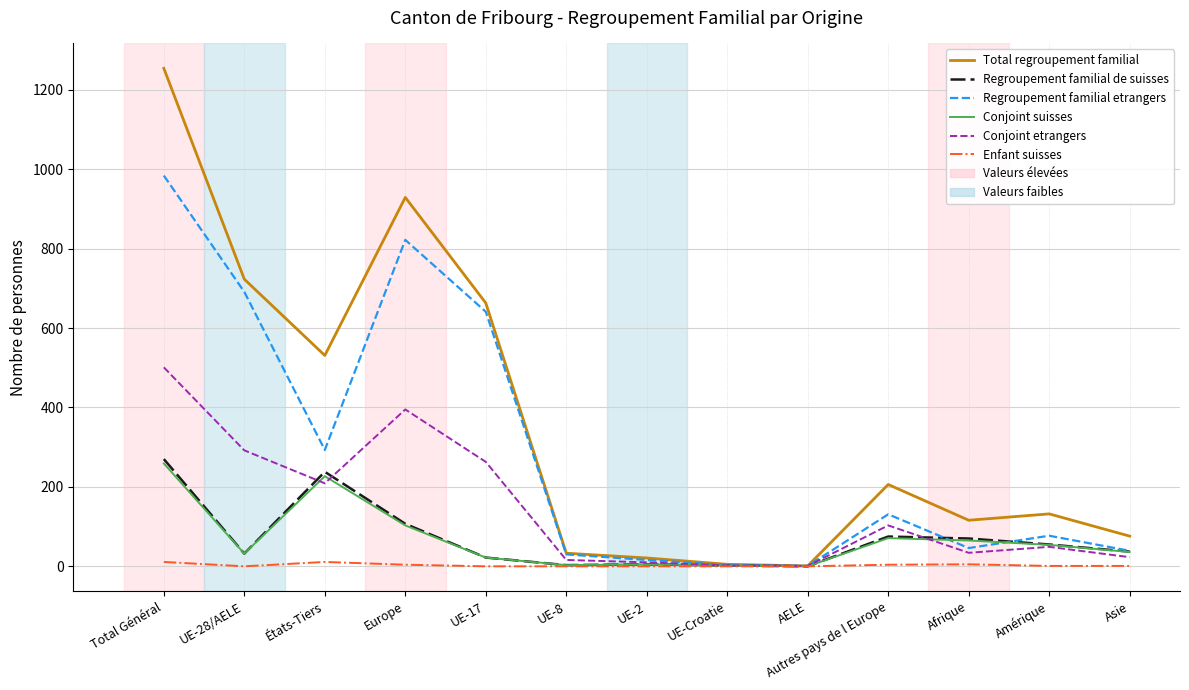

The Enfant suisses series shows 0 at AELE. True or false?

True